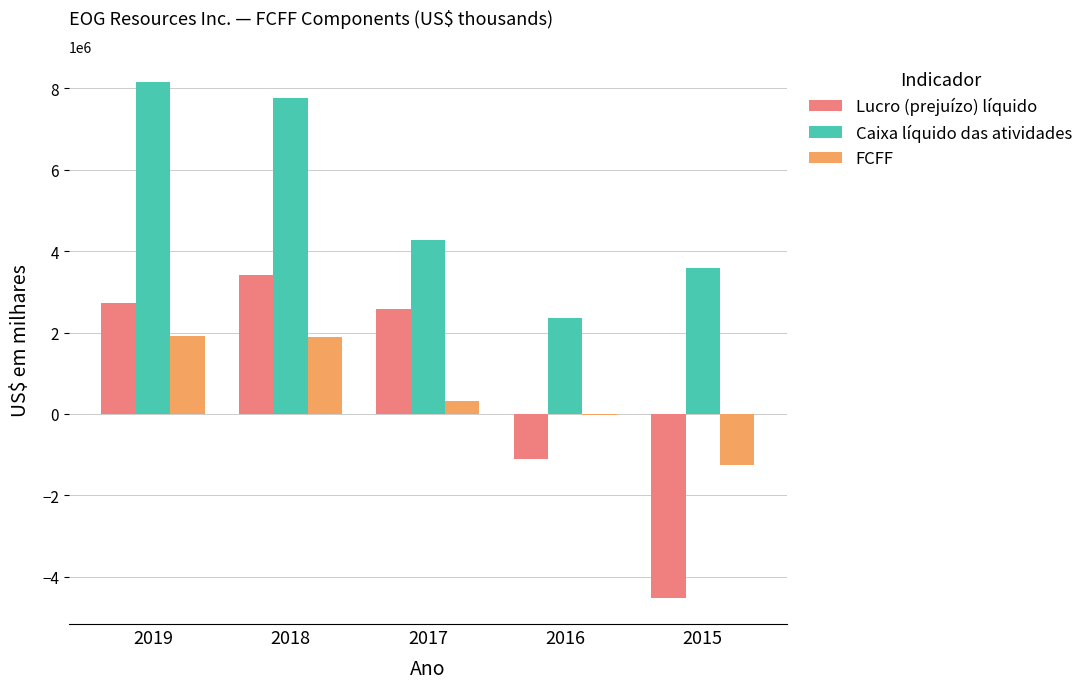

How many series are shown in this chart?

3